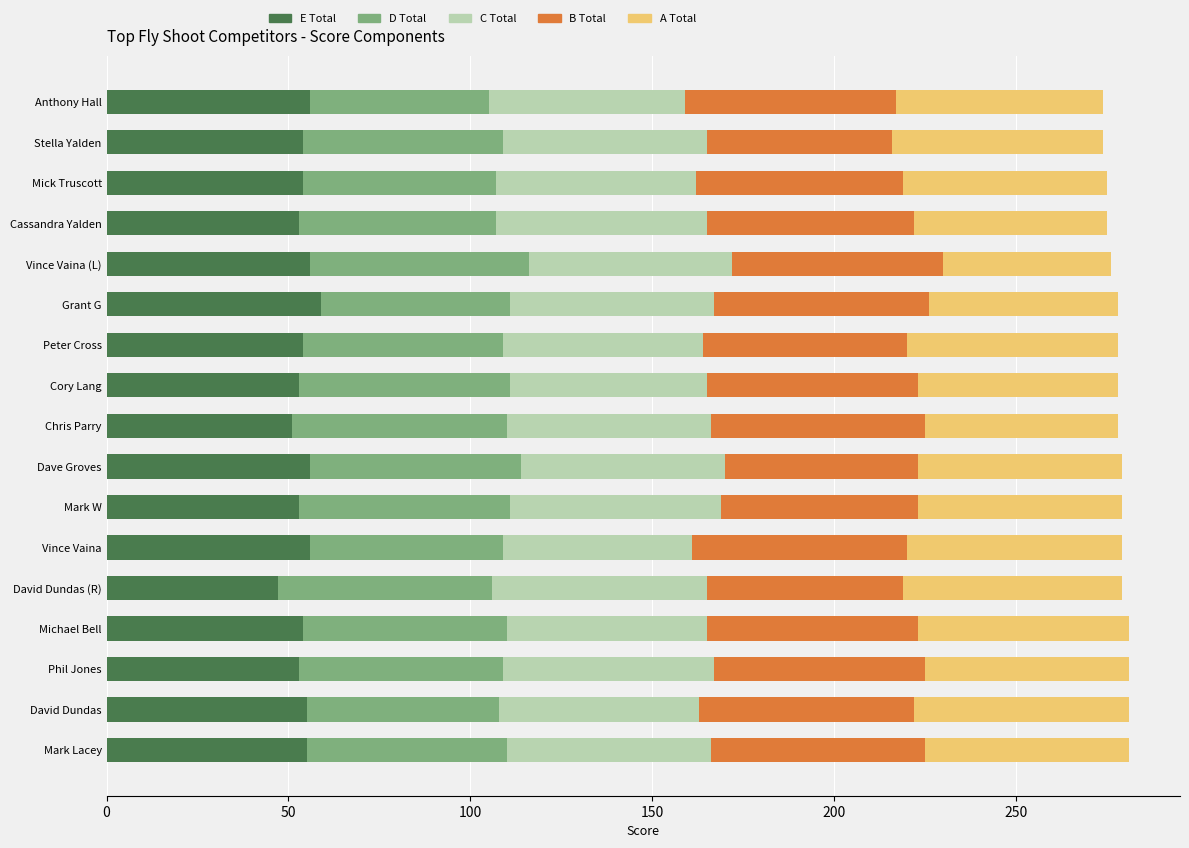

True or false: E Total has a value of 27.9 at Vince Vaina (L).

False